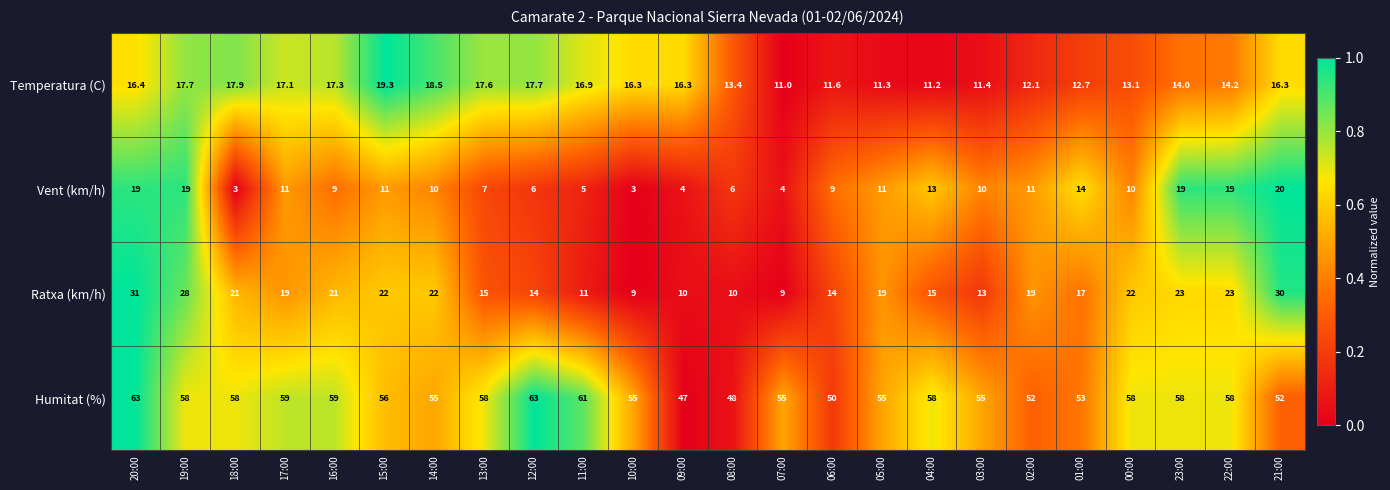

List the series in order of their peak value, highest first.

Humitat (%), Ratxa (km/h), Vent (km/h), Temperatura (C)